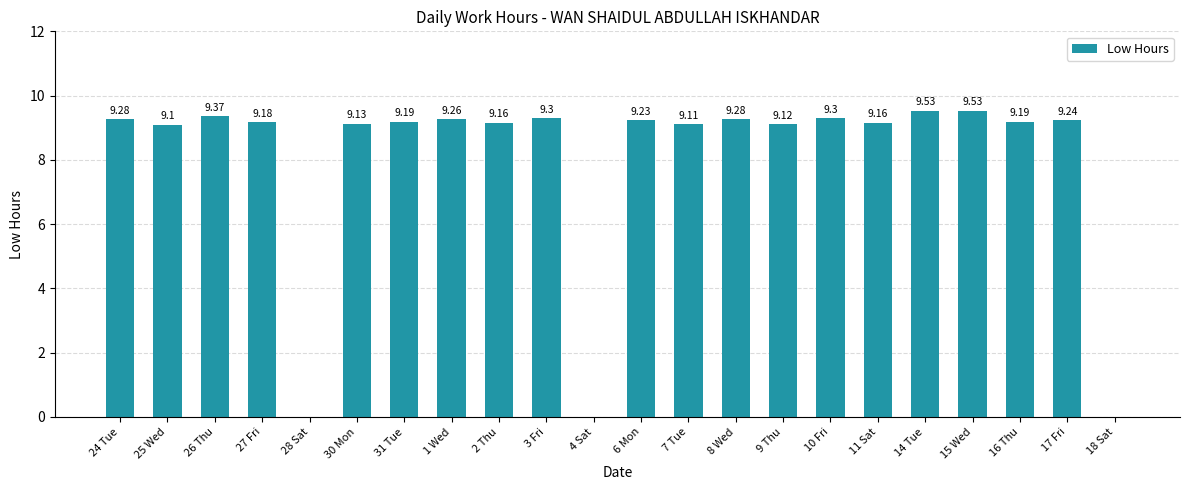

Approximately how many times larger is the value at 2 Thu compared to 26 Thu?

1.0